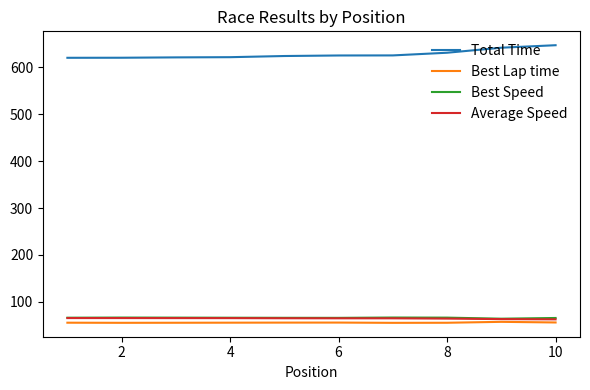

What is the maximum value shown in the chart?

646.9